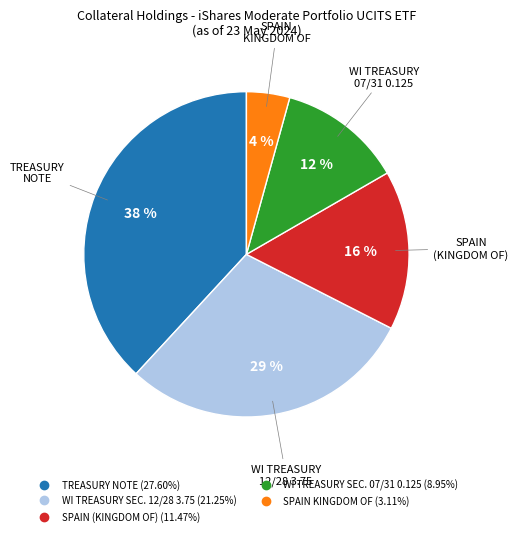

Is the sum of WI TREASURY SEC. 07/31 0.125 and WI TREASURY SEC. 12/28 3.75 greater than half?

No